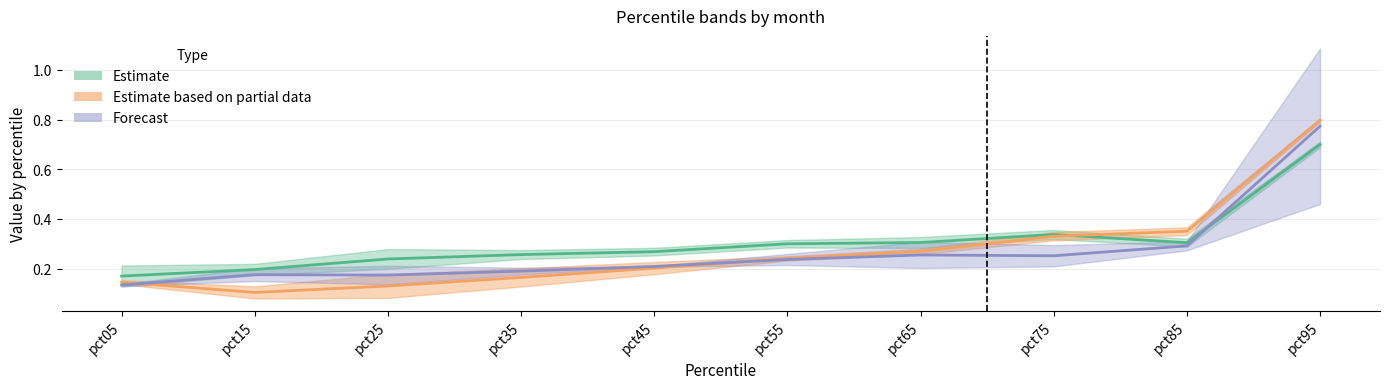

List the labels in order of Jan value, smallest first.

pct05, pct15, pct25, pct35, pct45, pct55, pct85, pct65, pct75, pct95